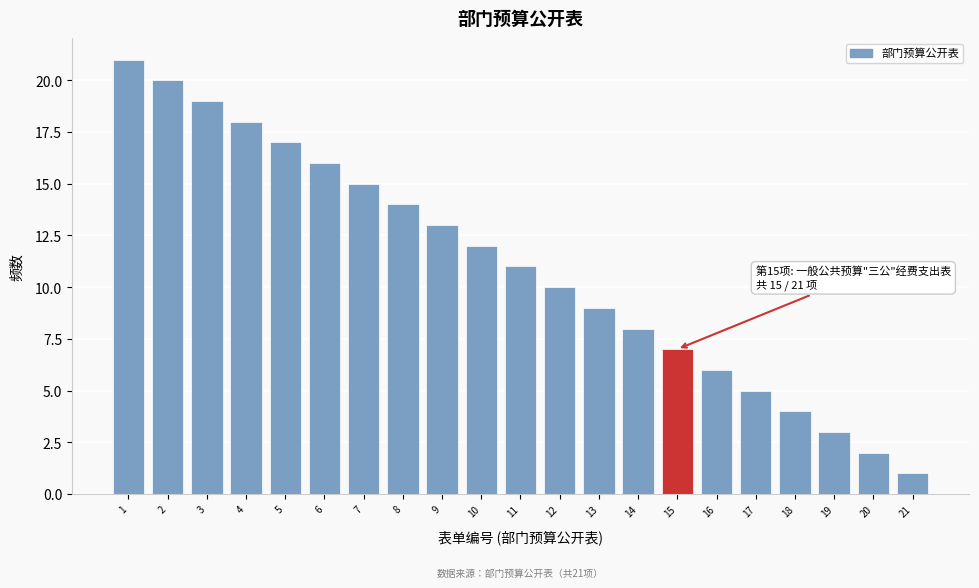

Reading left to right, what are all the values shown in this chart?

21	20	19	18	17	16	15	14	13	12	11	10	9	8	7	6	5	4	3	2	1